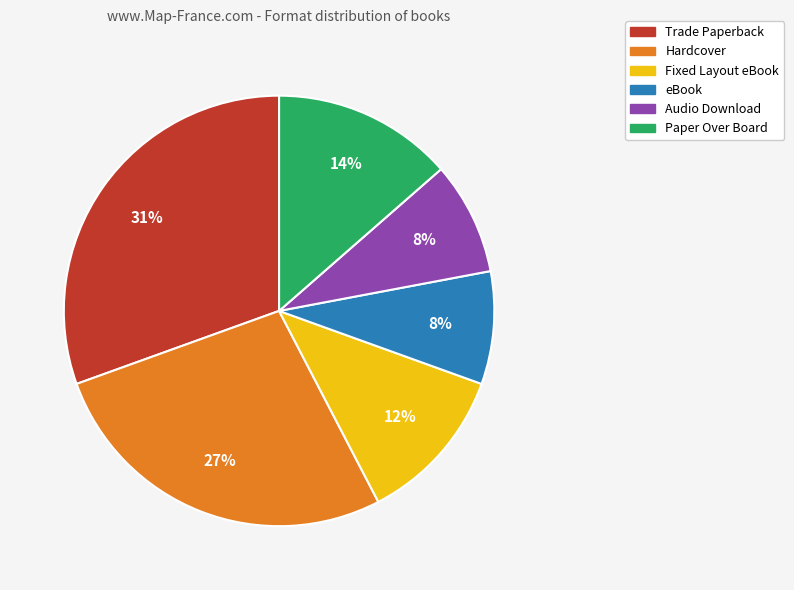

To the nearest percent, what is the difference between the Audio Download and Hardcover slice percentages?

19%